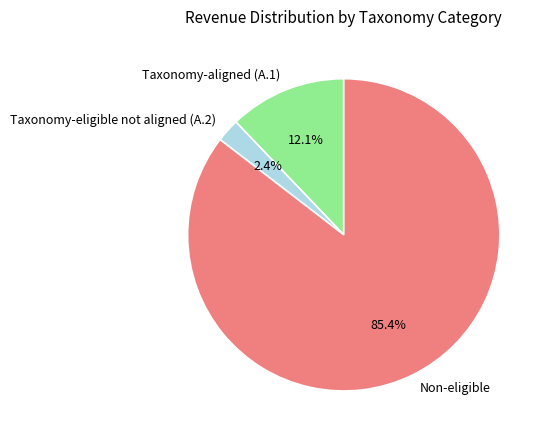

Does any single category account for the majority?

Yes